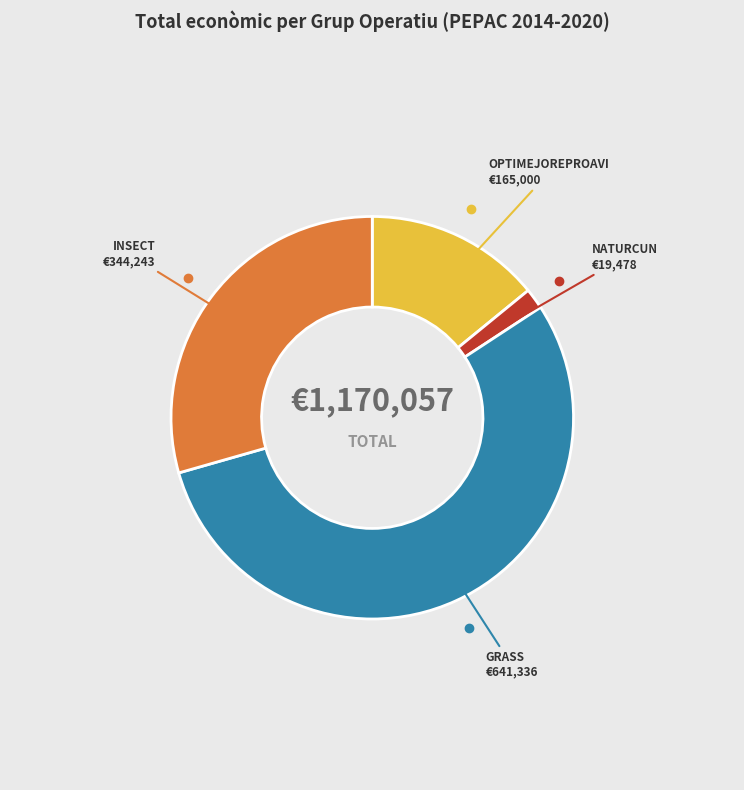

How many slices are in this pie chart?

4